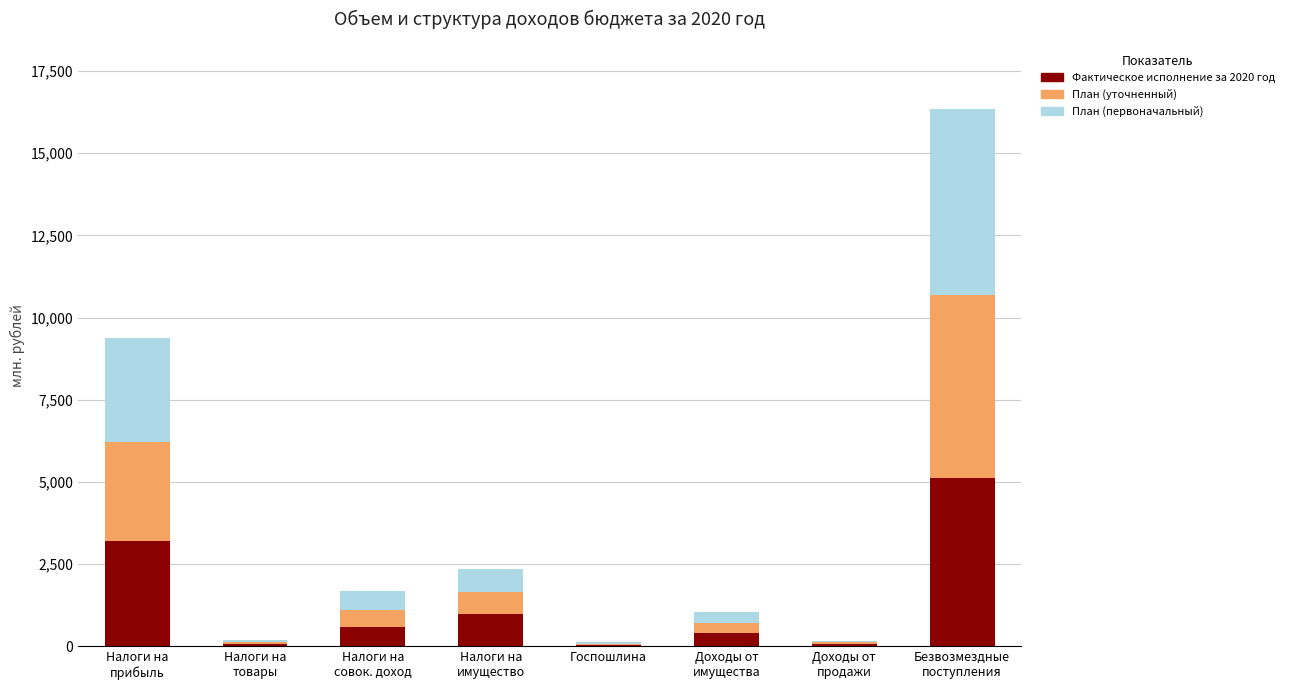

What is the maximum value for Фактическое исполнение за 2020 год?

5124.4